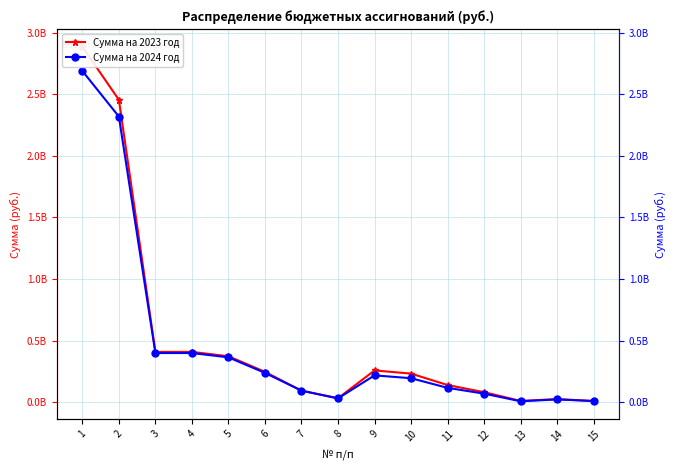

Between 11 and 13, which series saw the biggest shift?

Сумма на 2023 год